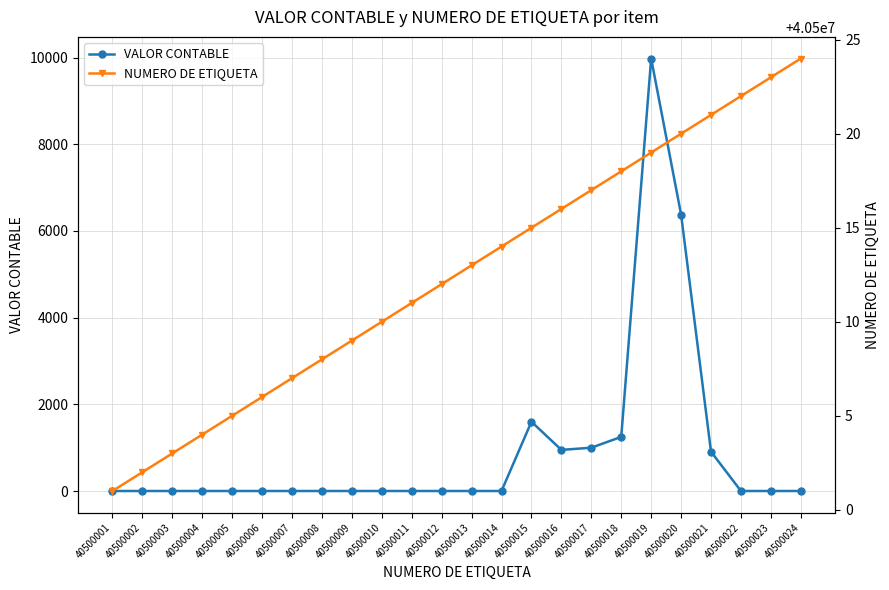

Rank the series by their average value, from highest to lowest.

NUMERO DE ETIQUETA, VALOR CONTABLE